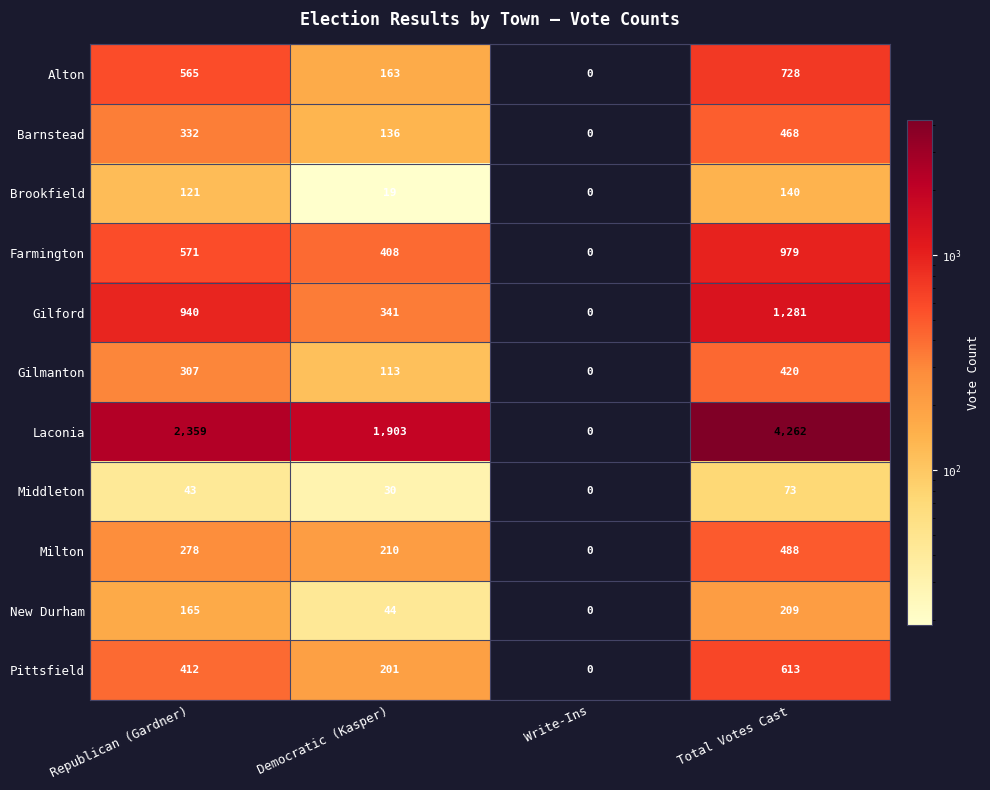

True or false: Pittsfield has a value of 0 at Write-Ins.

True